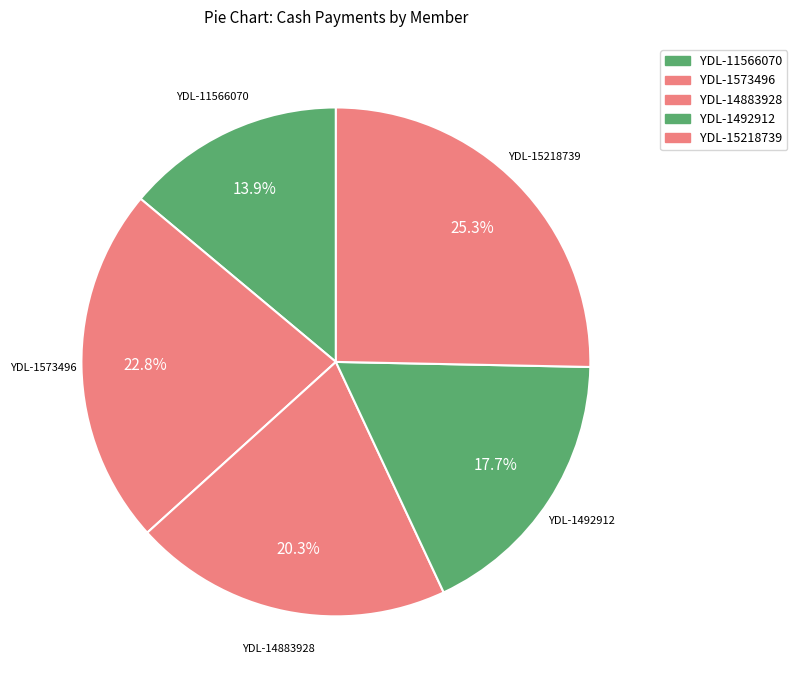

Count the number of slices in the pie.

5